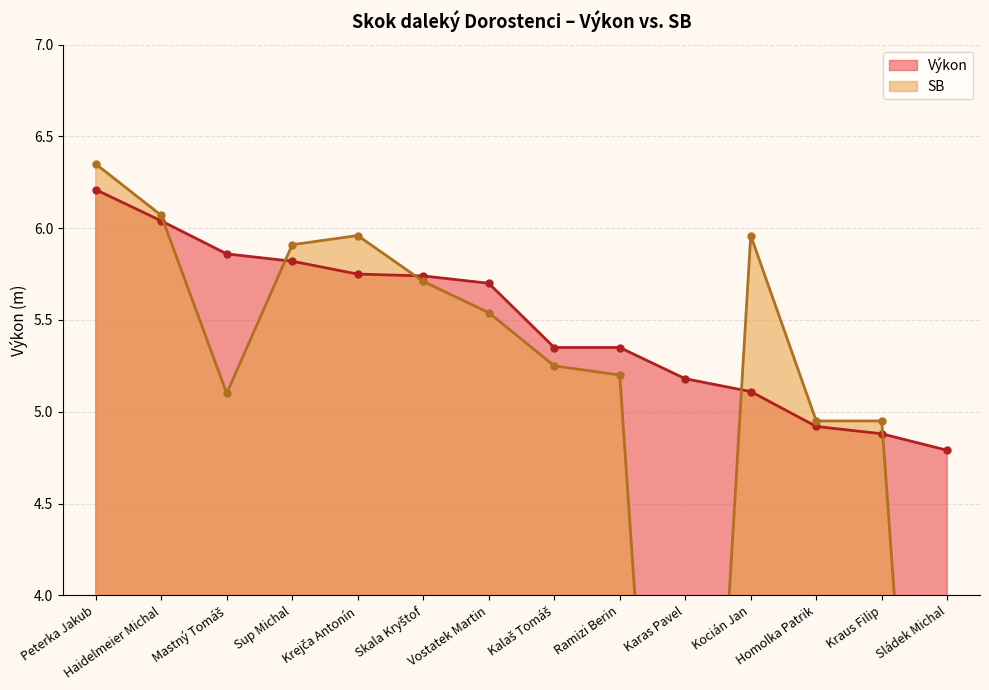

Which series reaches the maximum Y coordinate?

SB